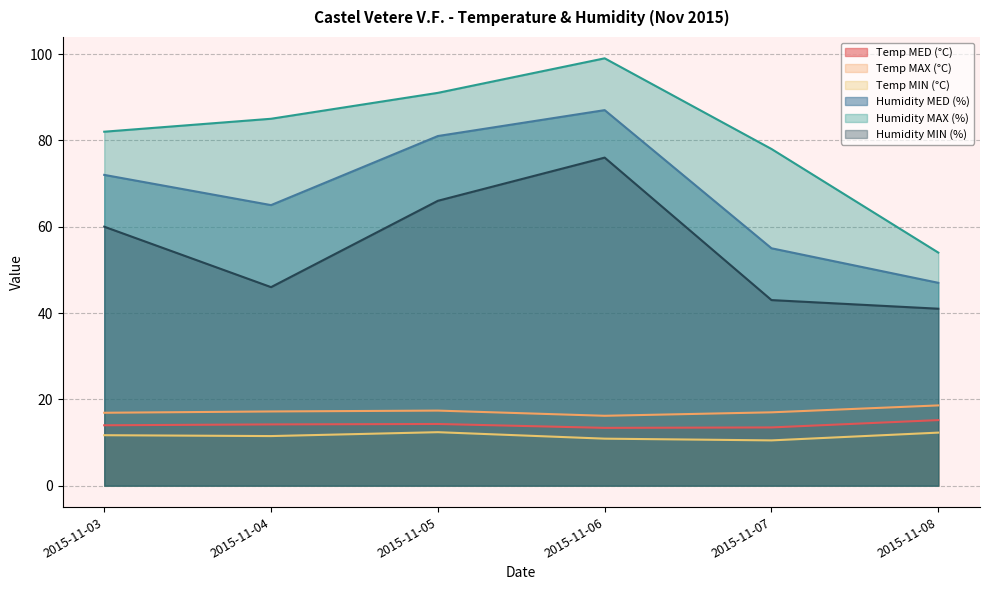

What is the value of the Humidity MED (%) point at the 1st from the left?

72.0